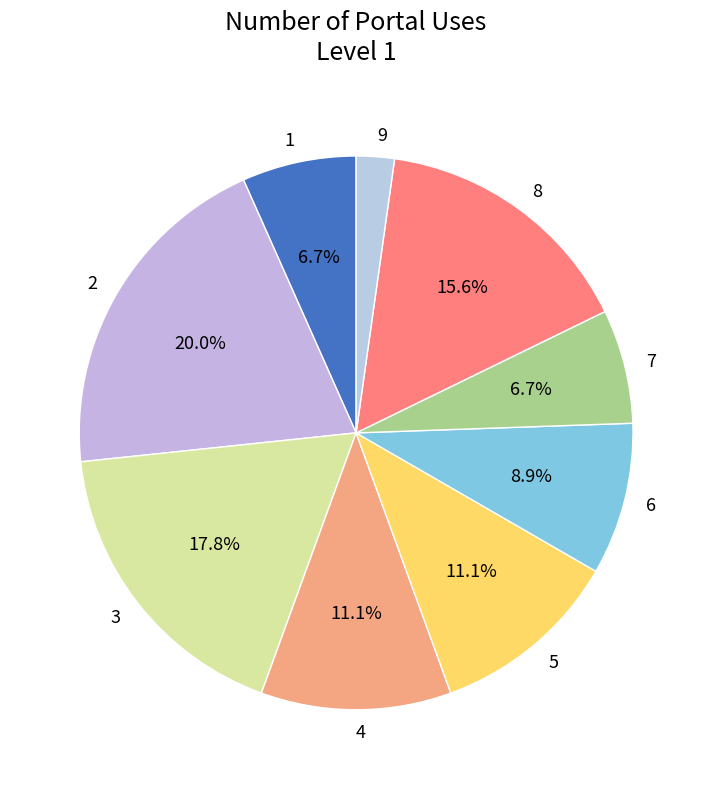

What is the ratio of the value at 2 to the value at 8?

1.3